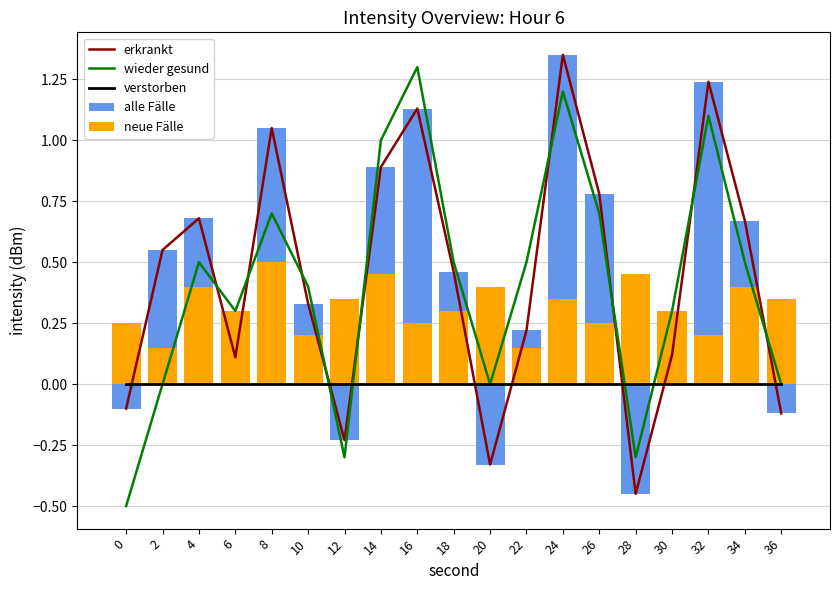

Which has a higher value, 4 or 14?

14